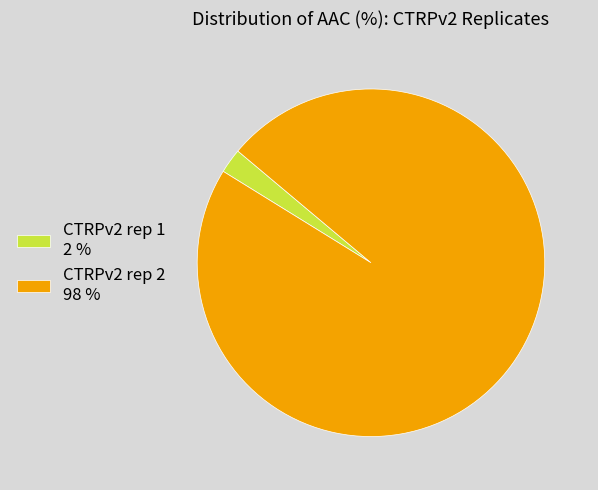

Which category has the smallest portion of the pie?

CTRPv2 rep 1